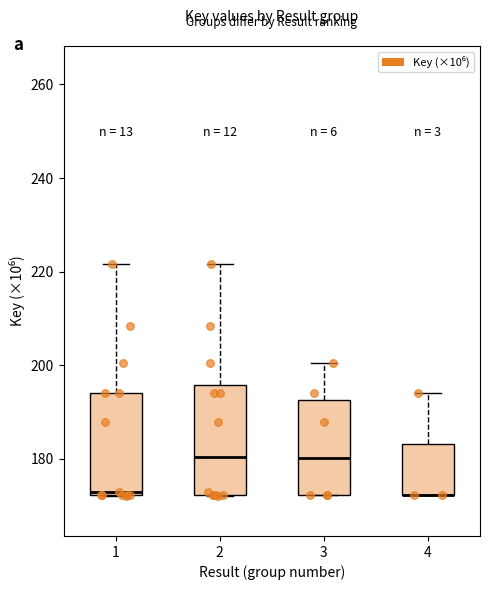

Reading left to right, read every box against the y-axis: the position of its median line, the range the box covers, and the ends of its whiskers. The values are not printed on the chart, so give them approximately, as read against the axis.

1: median 172 (just above the box's lower edge), box 172 to 194, whiskers 172 to 222
2: median 180, box 172 to 196, whiskers 172 to 222
3: median 180, box 172 to 192, whiskers 172 to 200
4: median 172 (drawn on the box's lower edge), box 172 to 184, whiskers 172 to 194